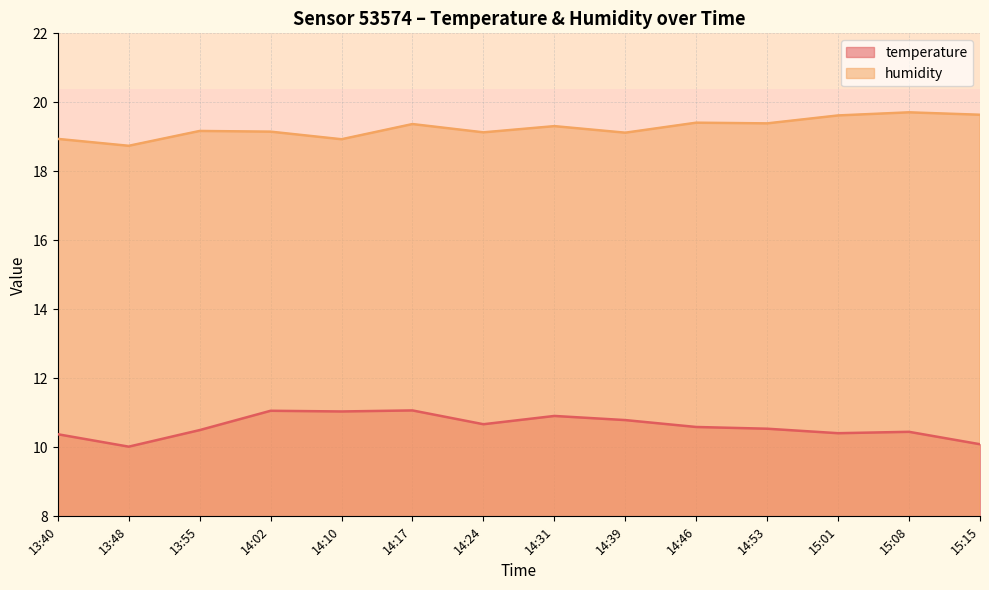

What are all the series names shown in the legend?

temperature, humidity